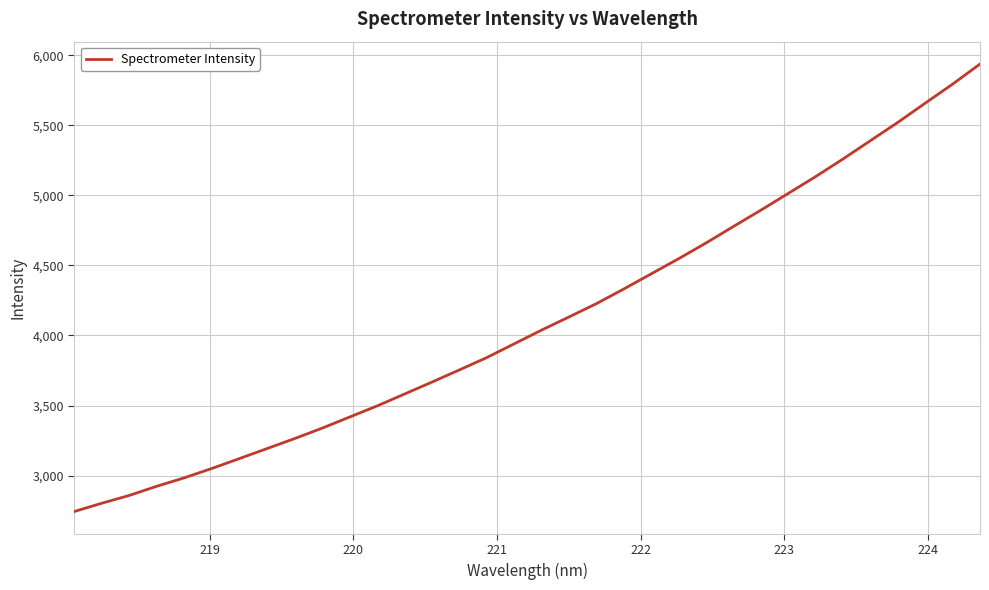

How many lines are shown in the chart?

1